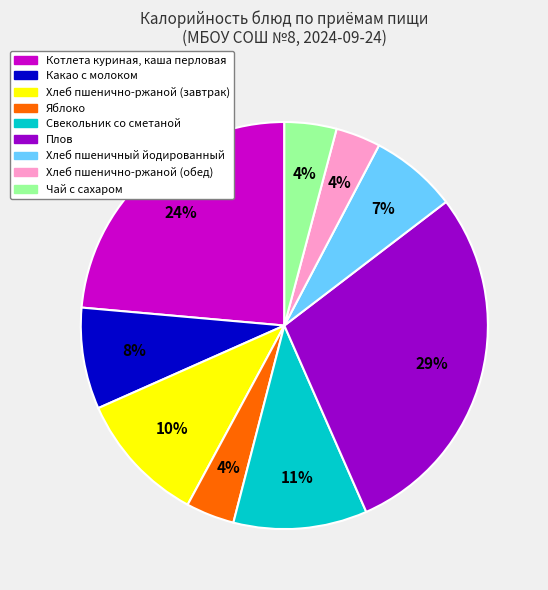

True or false: Плов accounts for 42% of the total.

False